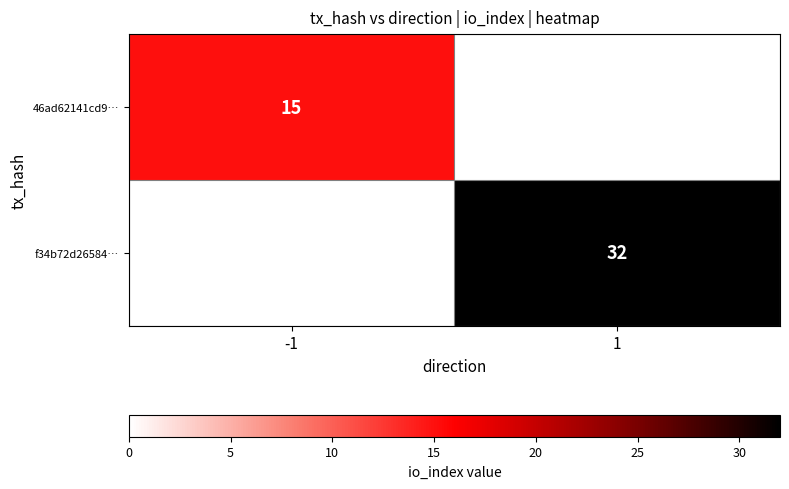

The value of f34b72d26584… at 1 is 32. True or false?

True